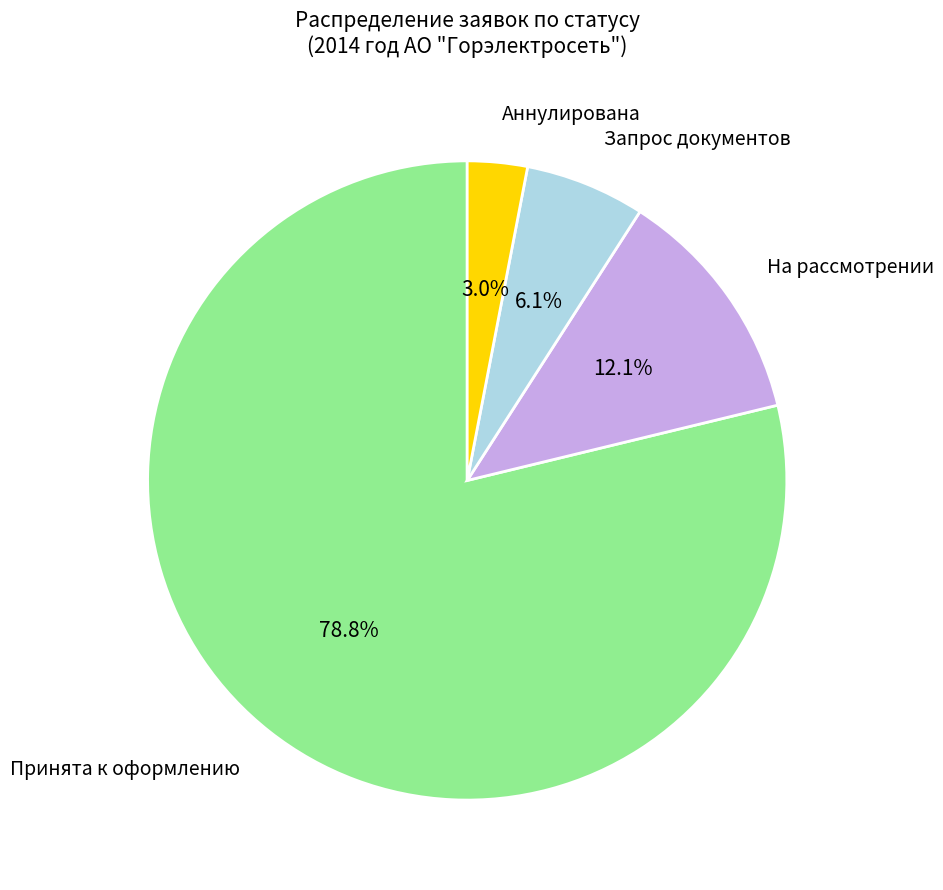

What is the largest slice in the pie chart?

Принята к оформлению